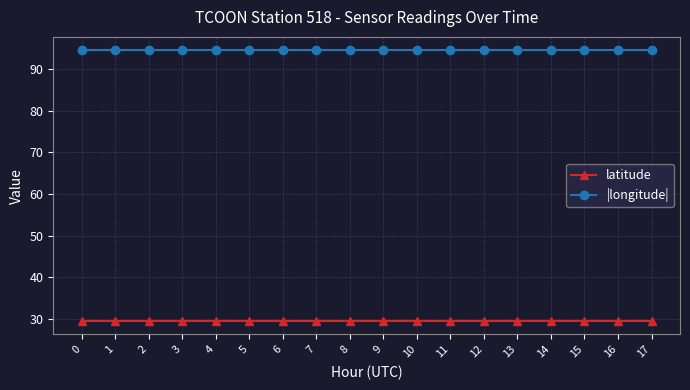

Reading right to left, extract all data points from this chart.

latitude: 17=29.5	16=29.5	15=29.5	14=29.5	13=29.5	12=29.5	11=29.5	10=29.5	9=29.5	8=29.5	7=29.5	6=29.5	5=29.5	4=29.5	3=29.5	2=29.5	1=29.5	0=29.5
|longitude|: 17=94.5	16=94.5	15=94.5	14=94.5	13=94.5	12=94.5	11=94.5	10=94.5	9=94.5	8=94.5	7=94.5	6=94.5	5=94.5	4=94.5	3=94.5	2=94.5	1=94.5	0=94.5